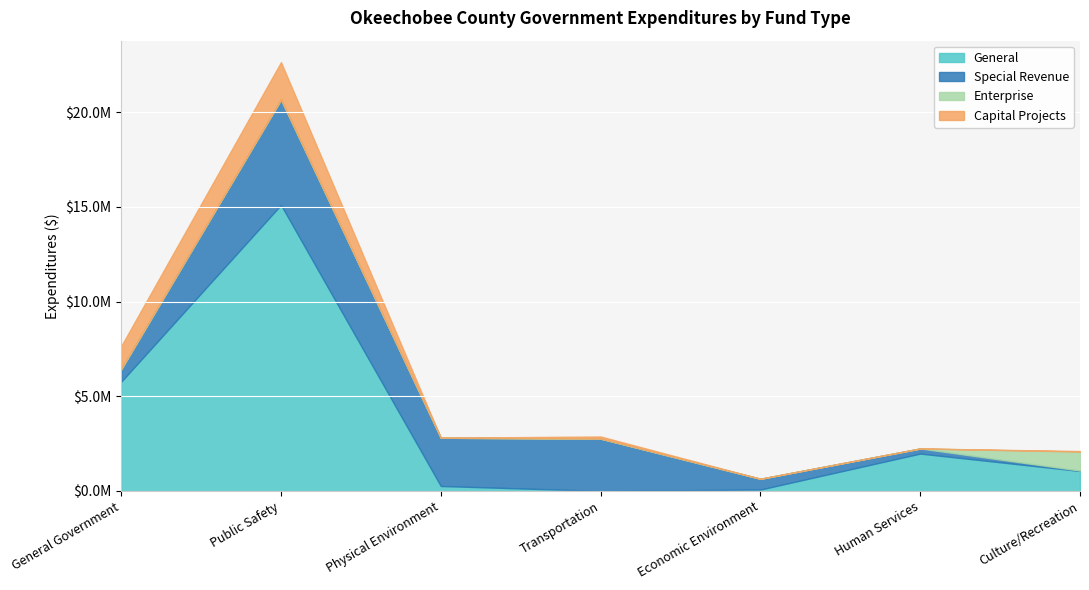

Reading left to right, extract all data points from this chart.

General: General Government=5769774	Public Safety=15109877	Physical Environment=259563	Transportation=31	Economic Environment=72465	Human Services=1972913	Culture/Recreation=1052768
Special Revenue: General Government=651478	Public Safety=5573205	Physical Environment=2548574	Transportation=2762739	Economic Environment=568241	Human Services=268035	Culture/Recreation=20031
Enterprise: General Government=26760	Public Safety=0	Physical Environment=0	Transportation=0	Economic Environment=0	Human Services=0	Culture/Recreation=1006167
Capital Projects: General Government=1202780	Public Safety=1972093	Physical Environment=0	Transportation=112786	Economic Environment=0	Human Services=0	Culture/Recreation=25435